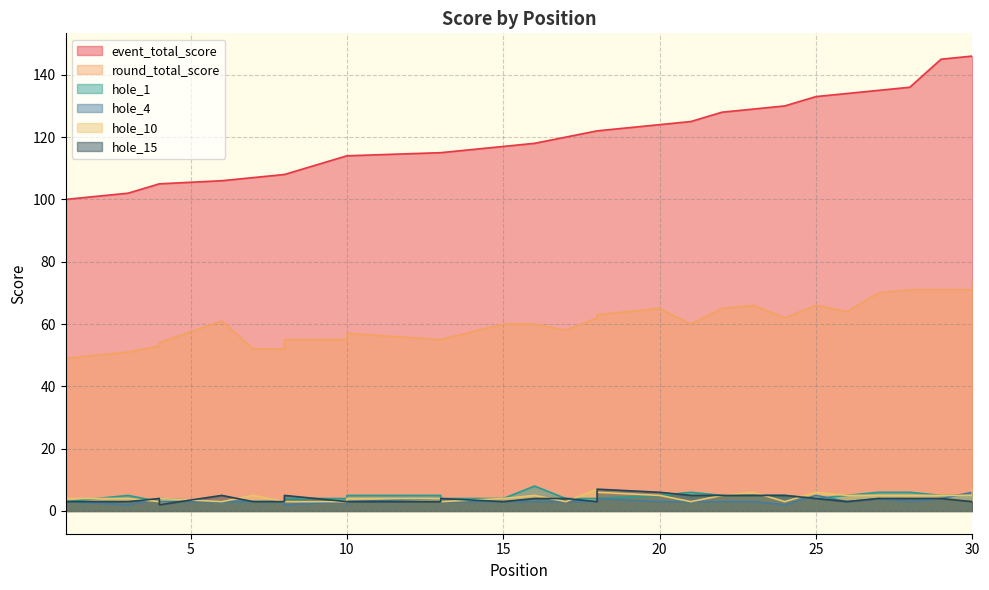

What is the difference between the maximum and minimum values in the hole_1 series?

5